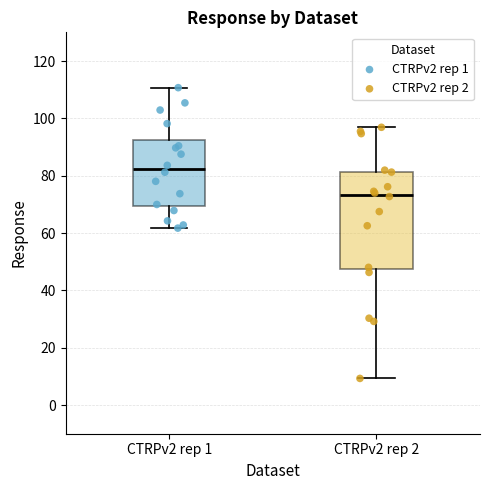

Reading left to right, read every box against the y-axis: the position of its median line, the range the box covers, and the ends of its whiskers. The values are not printed on the chart, so give them approximately, as read against the axis.

CTRPv2 rep 1: median 82, box 70 to 92, whiskers 62 to 110
CTRPv2 rep 2: median 74, box 48 to 82, whiskers 10 to 96